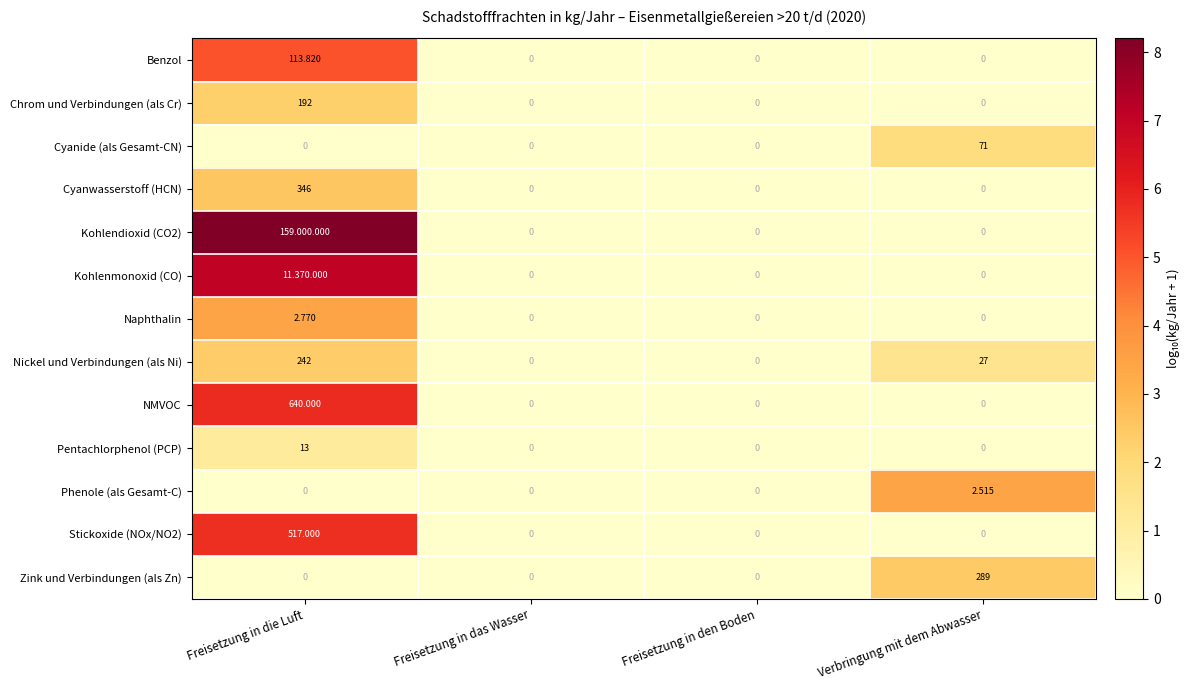

Which series changed the most between Freisetzung in das Wasser and Verbringung mit dem Abwasser?

Zink und Verbindungen (als Zn)